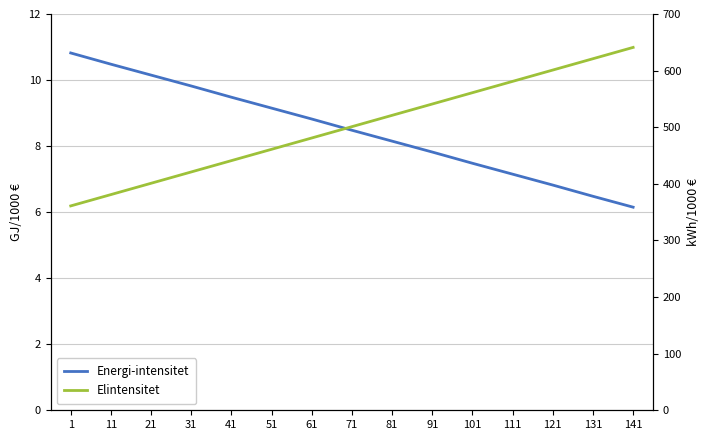

Reading left to right, list all the values displayed in this chart.

Energi-intensitet: 1=10.8	11=10.5	21=10.2	31=9.8	41=9.5	51=9.2	61=8.8	71=8.5	81=8.2	91=7.8	101=7.5	111=7.2	121=6.8	131=6.5	141=6.2
Elintensitet: 1=361.0	11=381.0	21=401.0	31=421.0	41=441.0	51=461.0	61=481.0	71=501.0	81=521.0	91=541.0	101=561.0	111=581.0	121=601.0	131=621.0	141=641.0